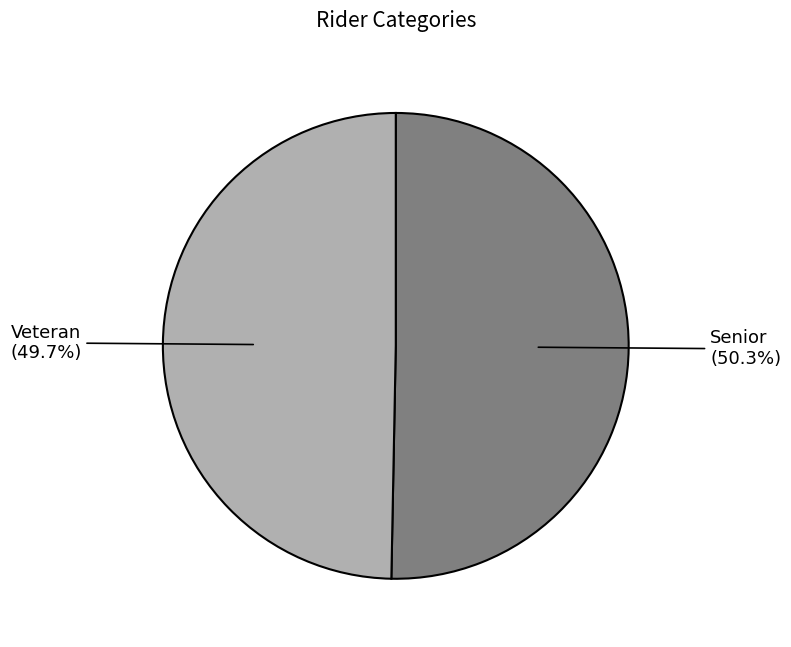

Is there any slice that represents more than half of the pie?

Yes